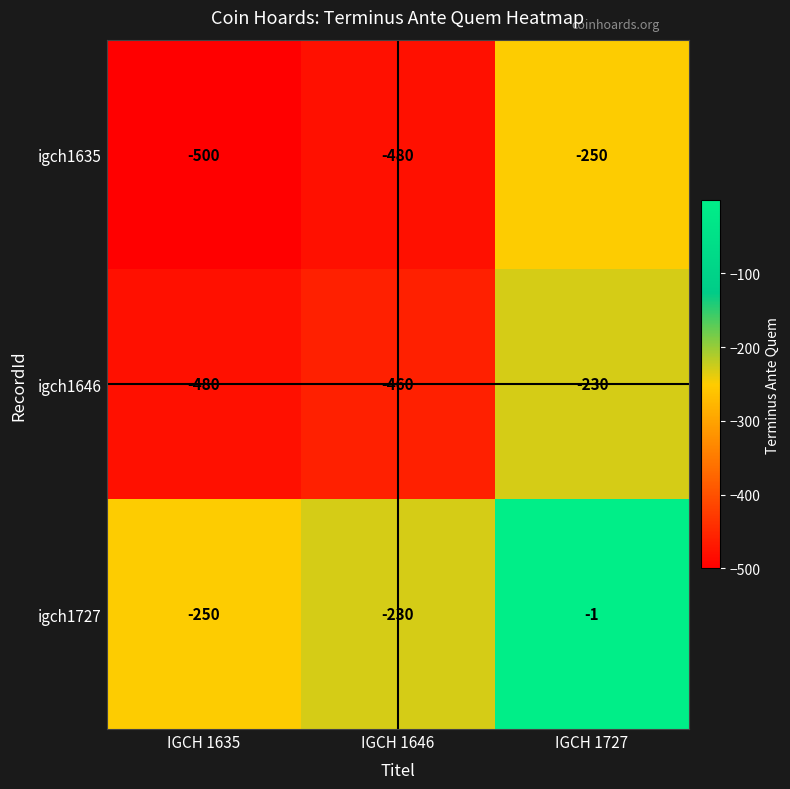

List the series in order of their peak value, highest first.

igch1727, igch1646, igch1635